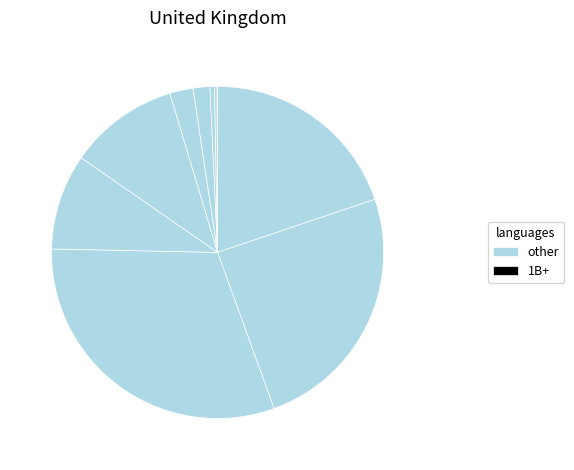

Is there any slice that represents more than half of the pie?

No